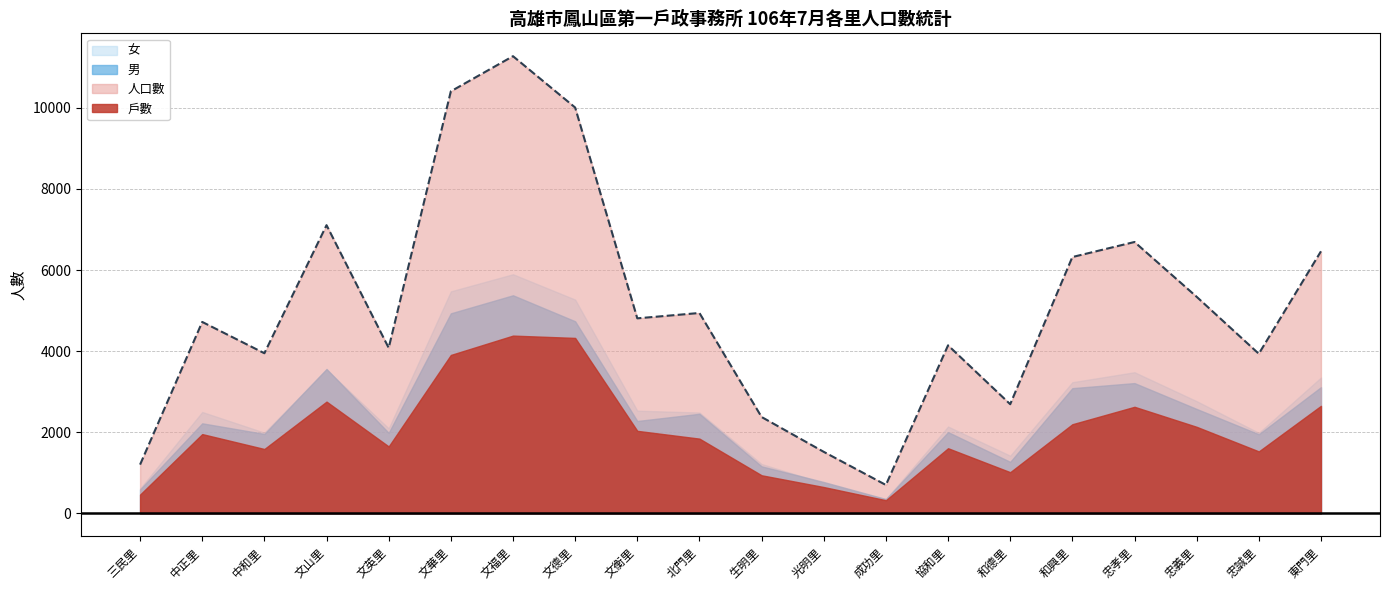

What is the label of the 17th point from the right?

文山里